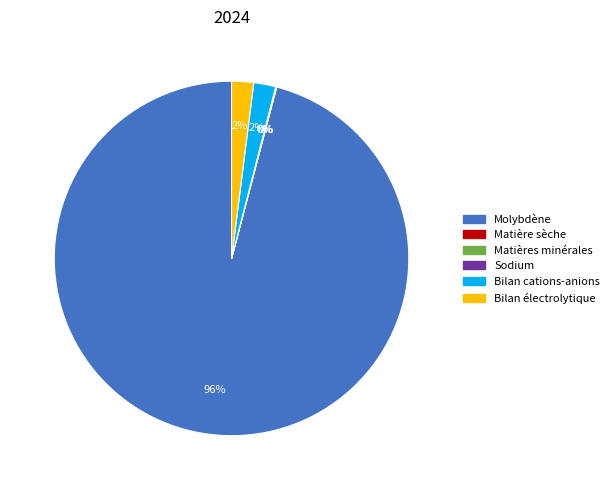

Which has a higher value, Bilan cations-anions or Molybdène?

Molybdène